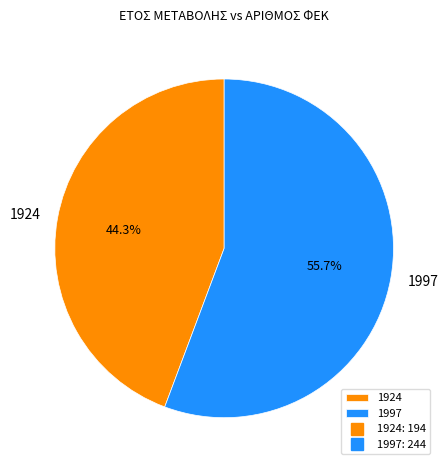

How much of the chart is everything except 1924?

55.7%